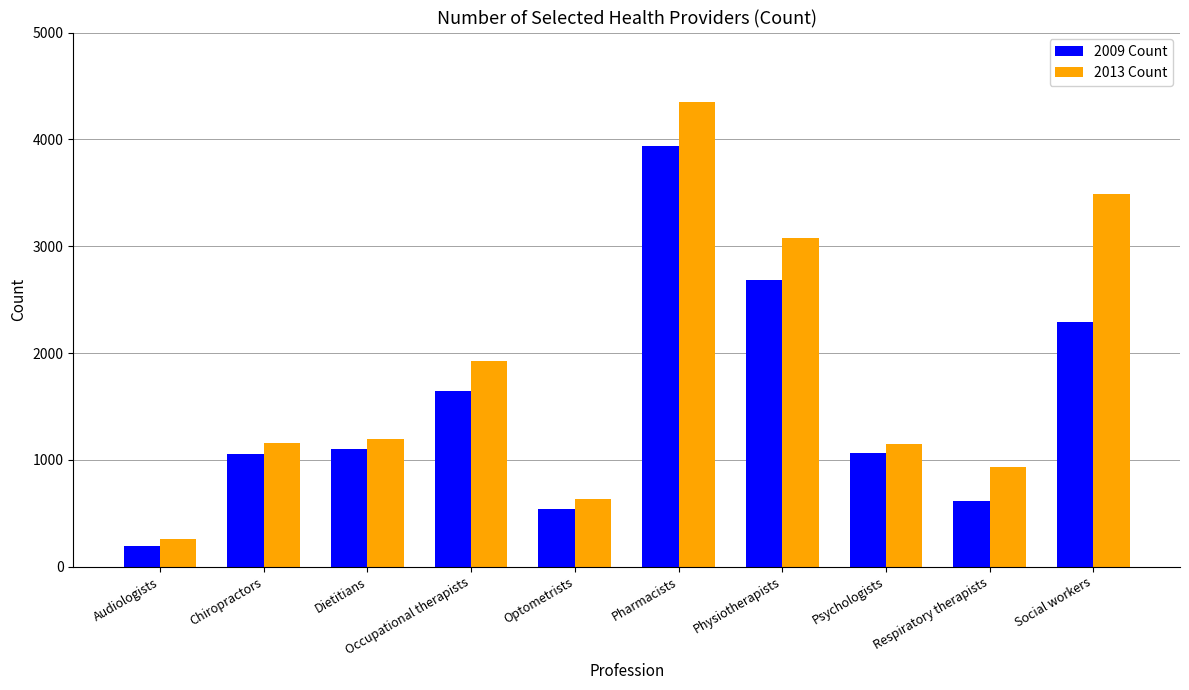

What is the difference between the 2009 Count values at Audiologists and Respiratory therapists?

419